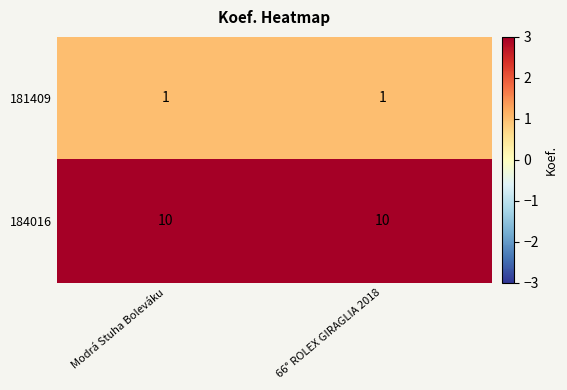

Is it true that 184016 equals 10 at Modrá Stuha Boleváku?

True